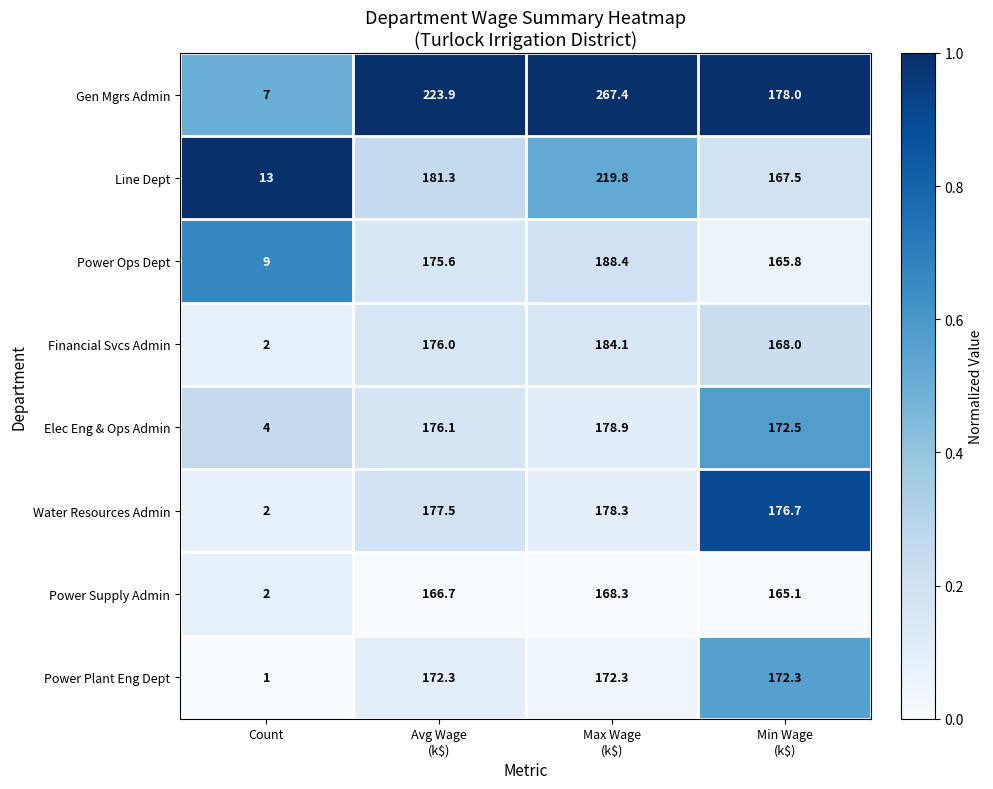

Which label corresponds to the smallest value in the chart?

Count